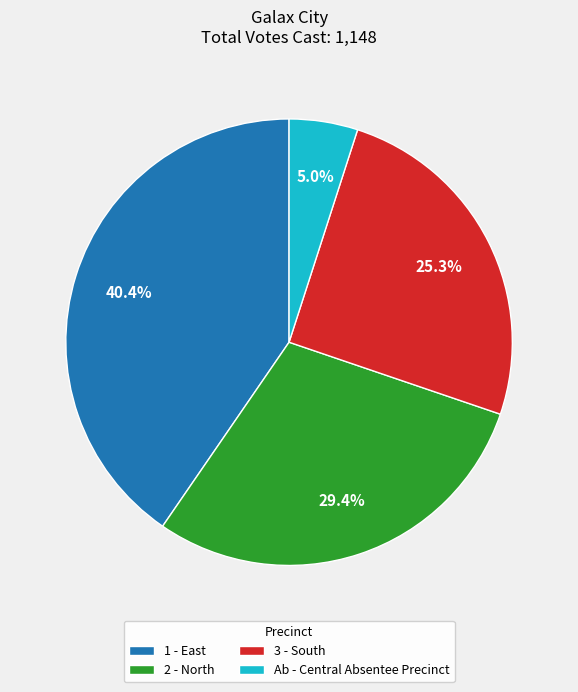

Between 3 - South and 2 - North, which is larger?

2 - North